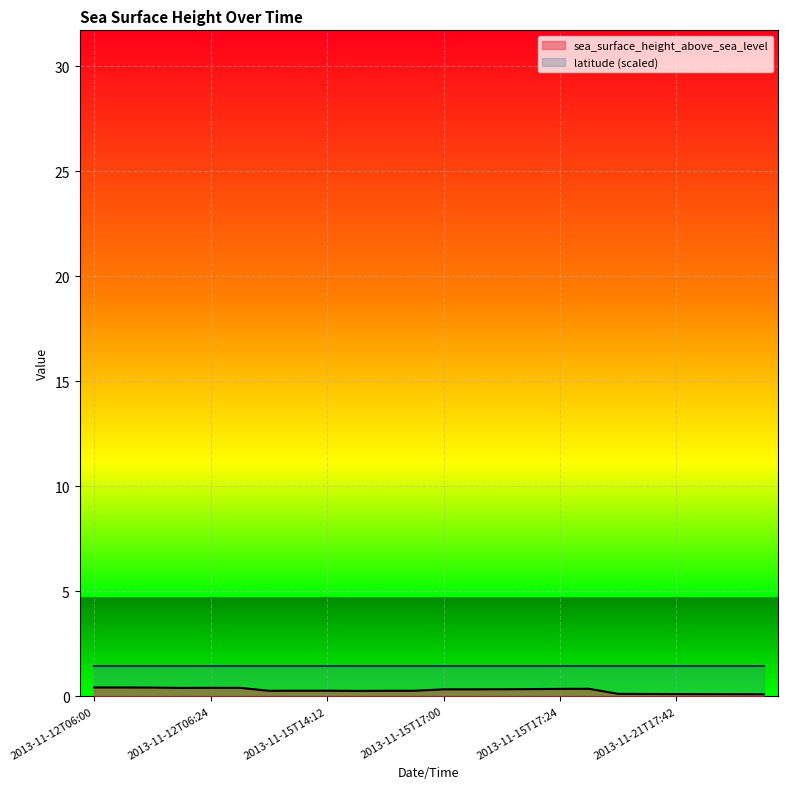

Read the value at 2013-11-12T06:30.

0.4